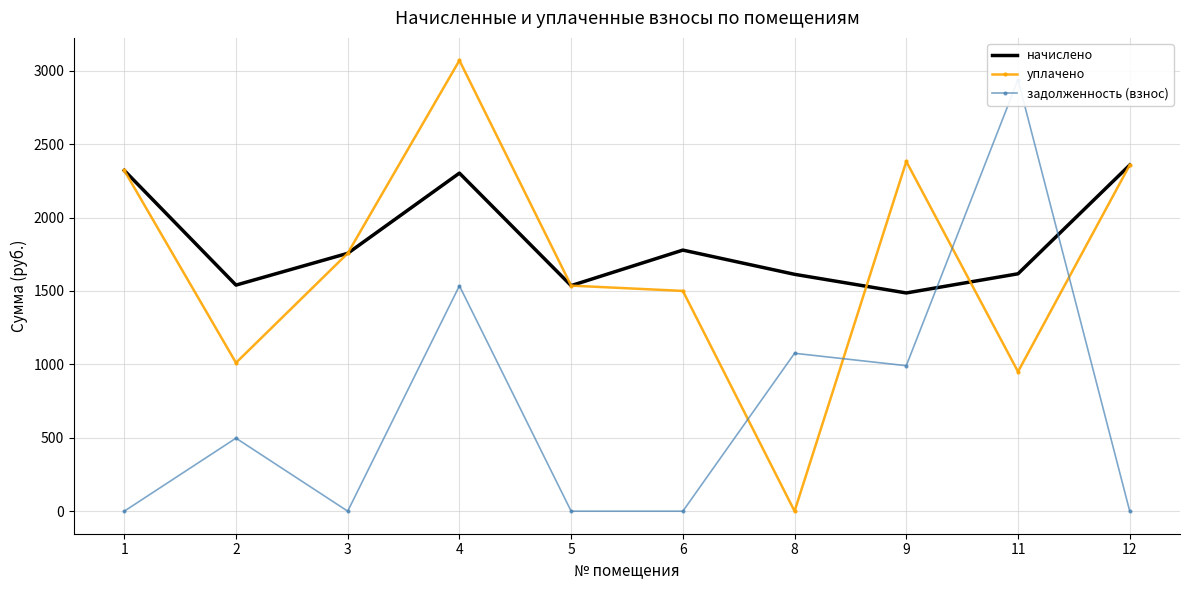

How many interior local valleys does the уплачено series have?

3